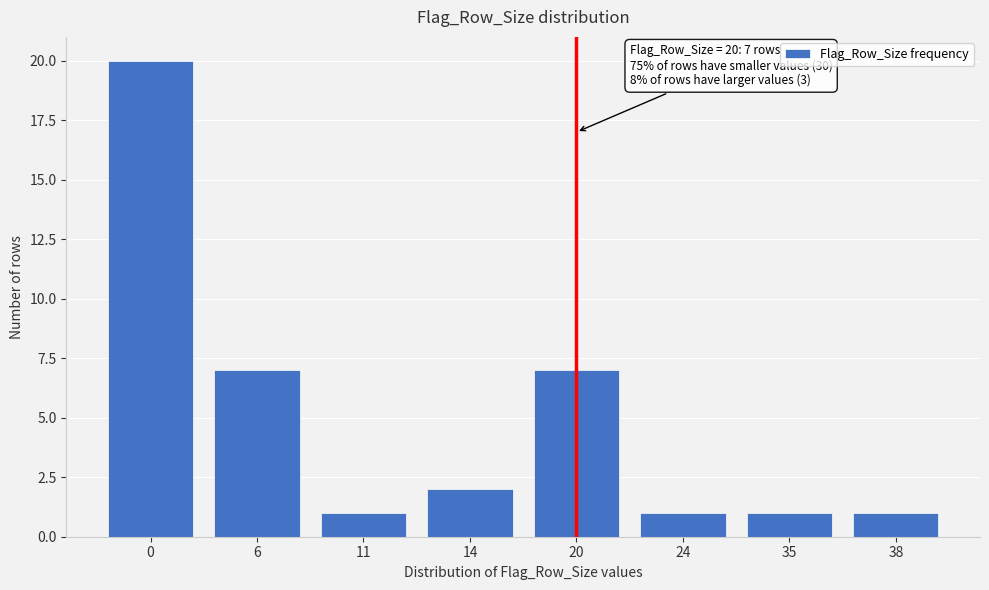

Reading left to right, transcribe all the data shown in this chart.

0=20	6=7	11=1	14=2	20=7	24=1	35=1	38=1